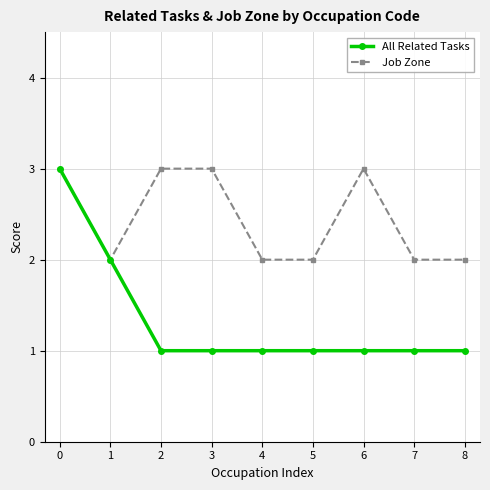

Reading left to right, what are all the values shown in this chart?

All Related Tasks: 0=3	1=2	2=1	3=1	4=1	5=1	6=1	7=1	8=1
Job Zone: 0=3	1=2	2=3	3=3	4=2	5=2	6=3	7=2	8=2